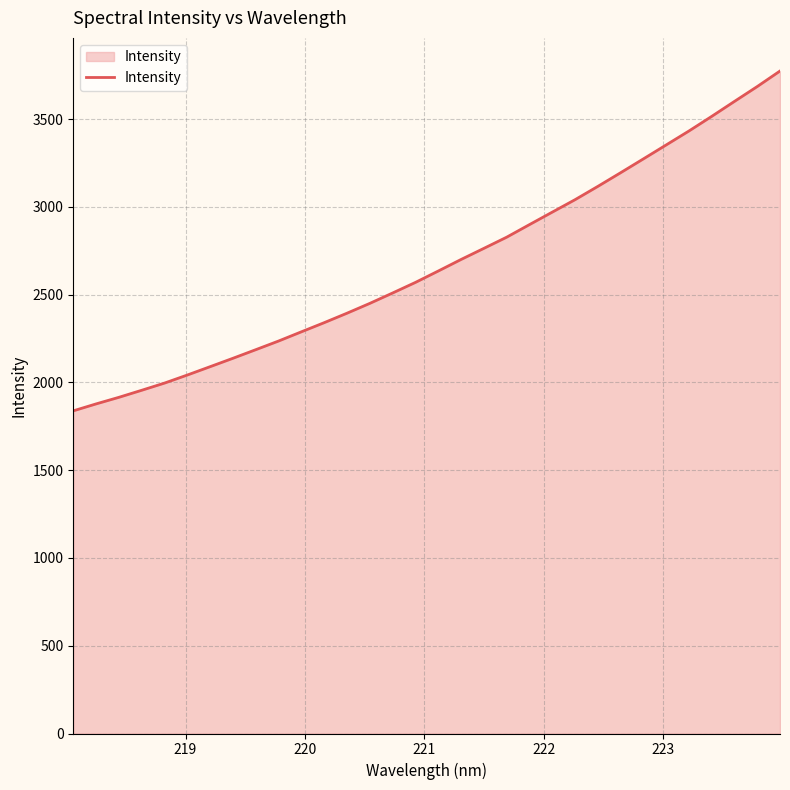

What is the maximum value shown in the chart?

3773.8